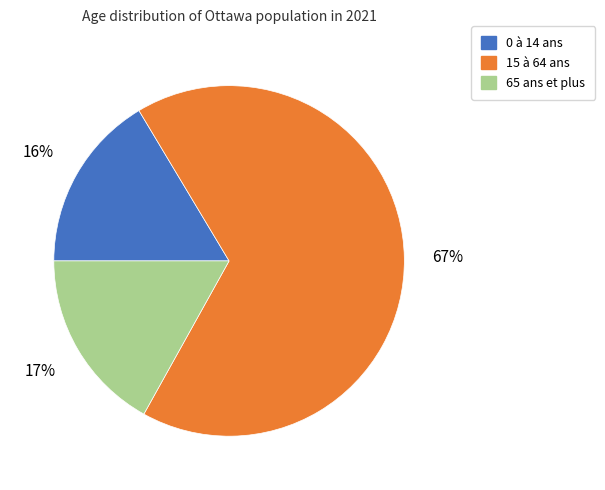

Do 15 à 64 ans and 0 à 14 ans together represent more than half of the pie?

Yes